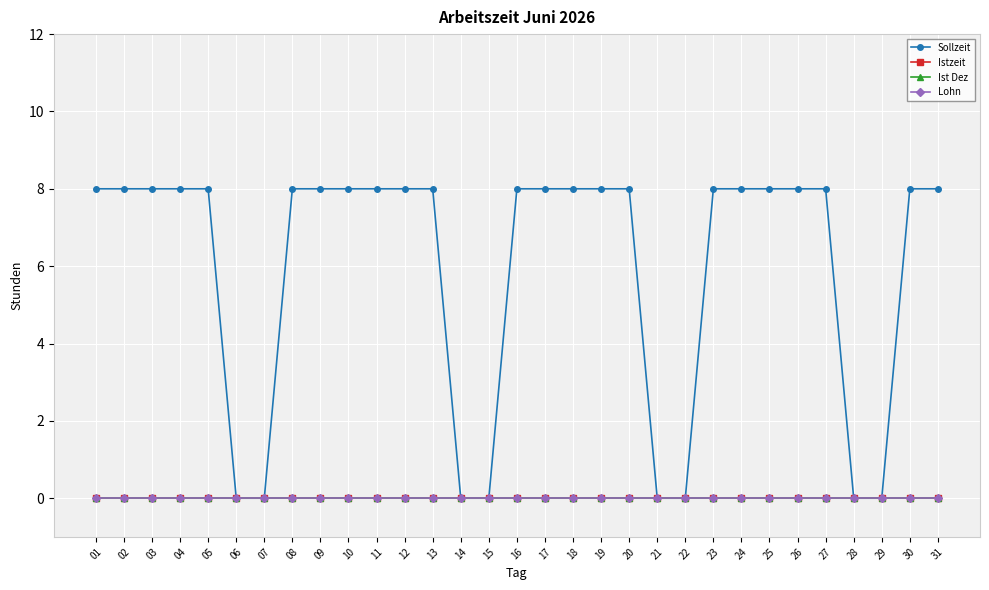

Reading right to left, what are all the values shown in this chart?

Sollzeit: 8	8	0	0	8	8	8	8	8	0	0	8	8	8	8	8	0	0	8	8	8	8	8	8	0	0	8	8	8	8	8
Istzeit: 0	0	0	0	0	0	0	0	0	0	0	0	0	0	0	0	0	0	0	0	0	0	0	0	0	0	0	0	0	0	0
Ist Dez: 0	0	0	0	0	0	0	0	0	0	0	0	0	0	0	0	0	0	0	0	0	0	0	0	0	0	0	0	0	0	0
Lohn: 0	0	0	0	0	0	0	0	0	0	0	0	0	0	0	0	0	0	0	0	0	0	0	0	0	0	0	0	0	0	0